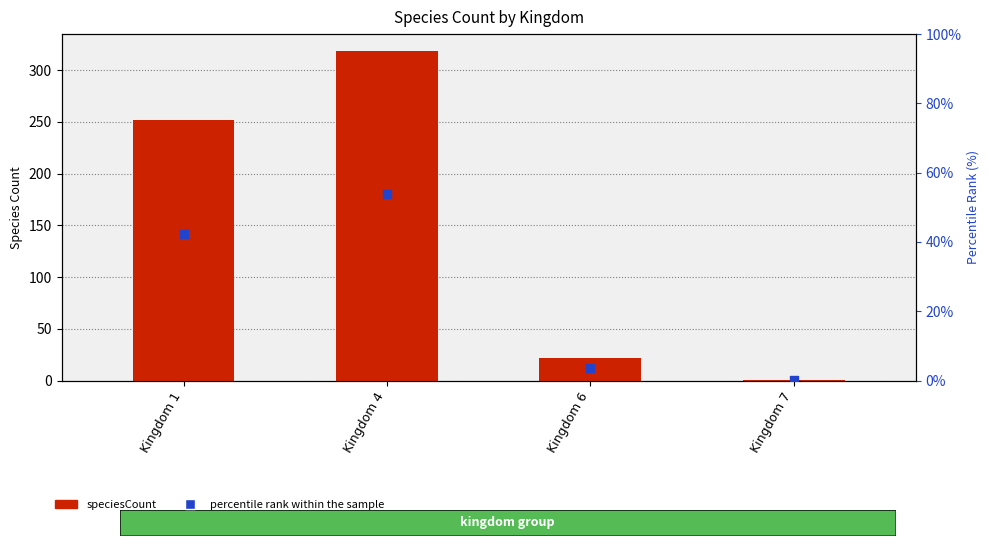

Which series contains the highest Y value?

speciesCount